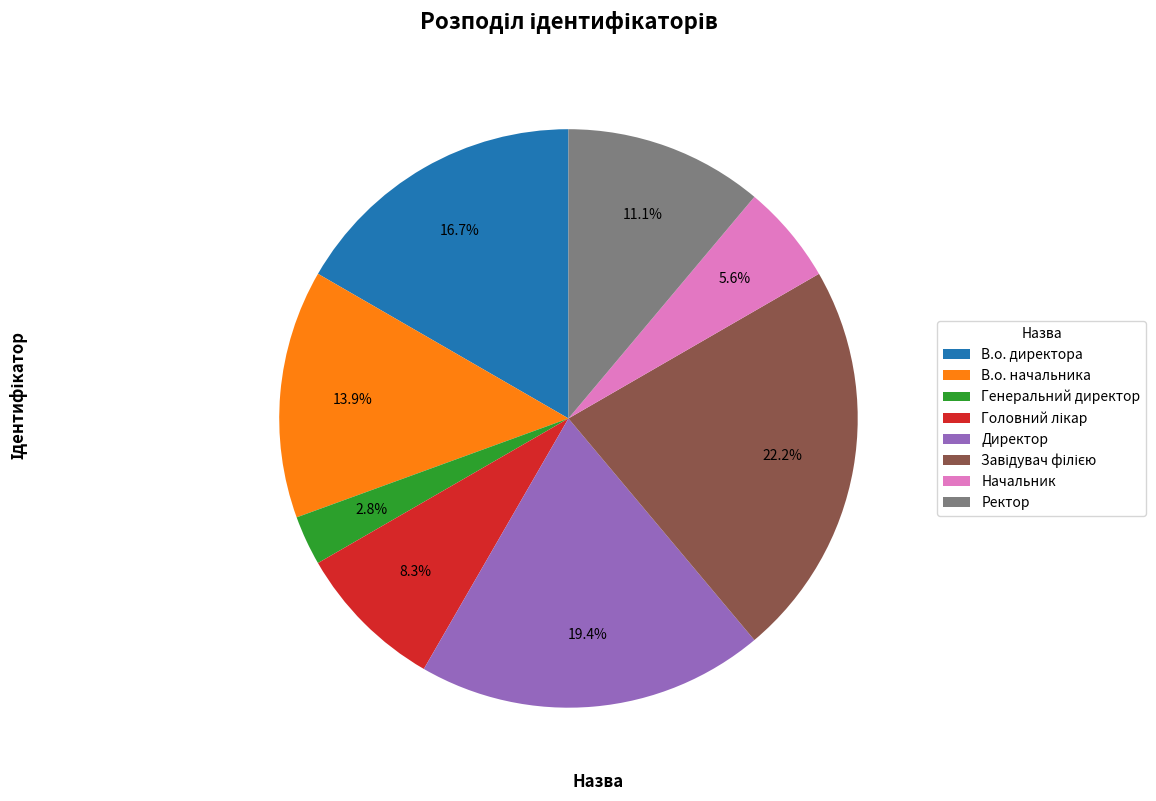

Approximately how many times larger is the value at Начальник compared to В.о. директора?

0.3